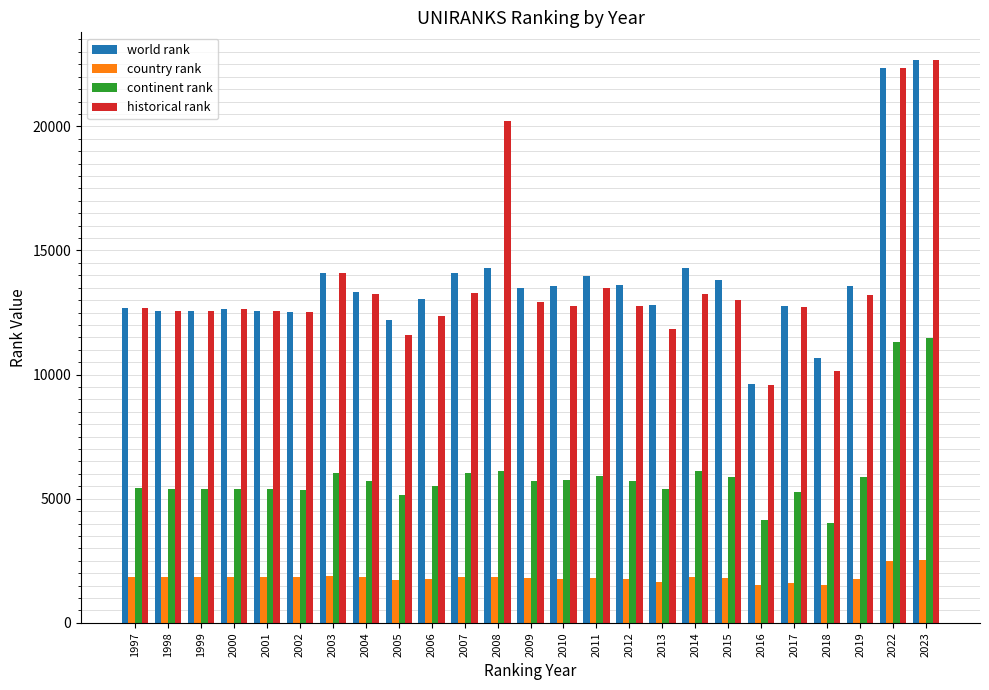

At 2013, list the series in order from largest to smallest.

world rank, historical rank, continent rank, country rank